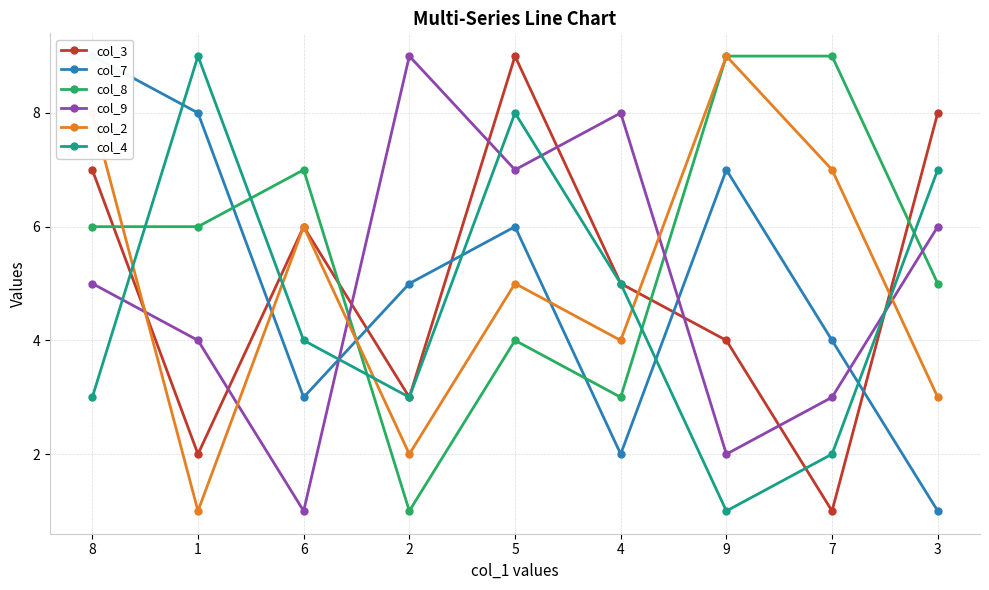

What is the sum of all col_4 values?

42